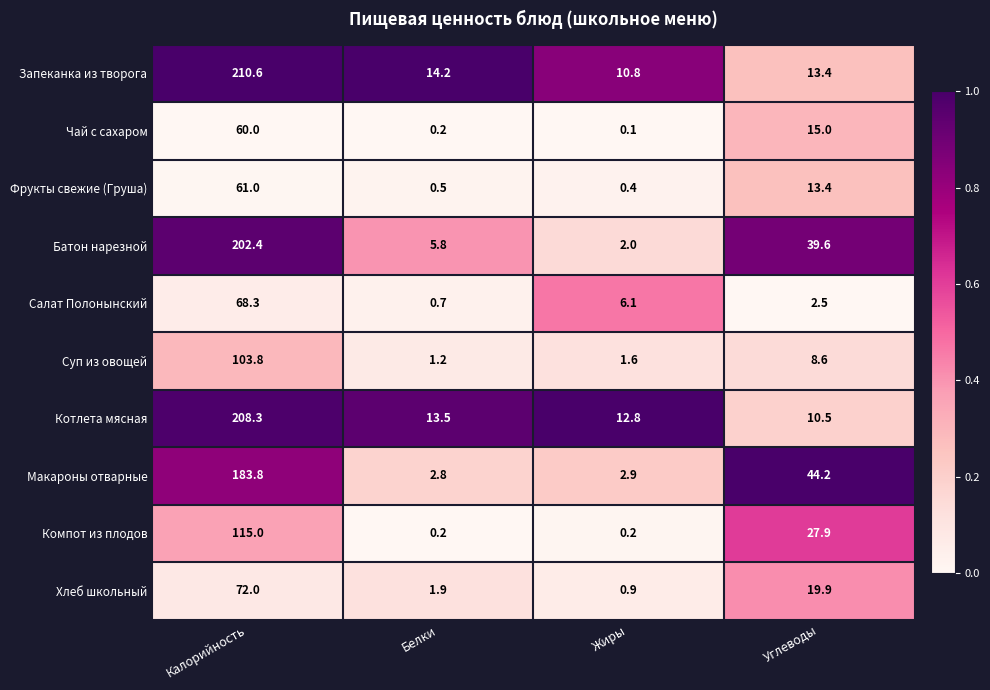

True or false: Запеканка из творога has a value of 295.0 at Калорийность.

False